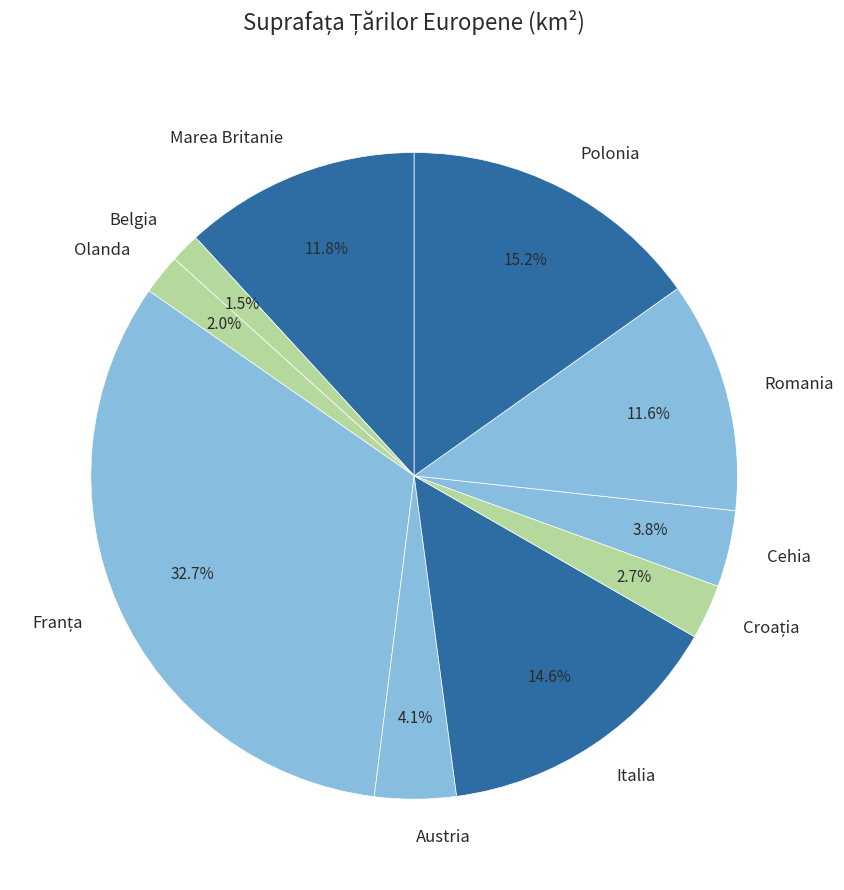

Combined, do Italia and Belgia account for over 50%?

No